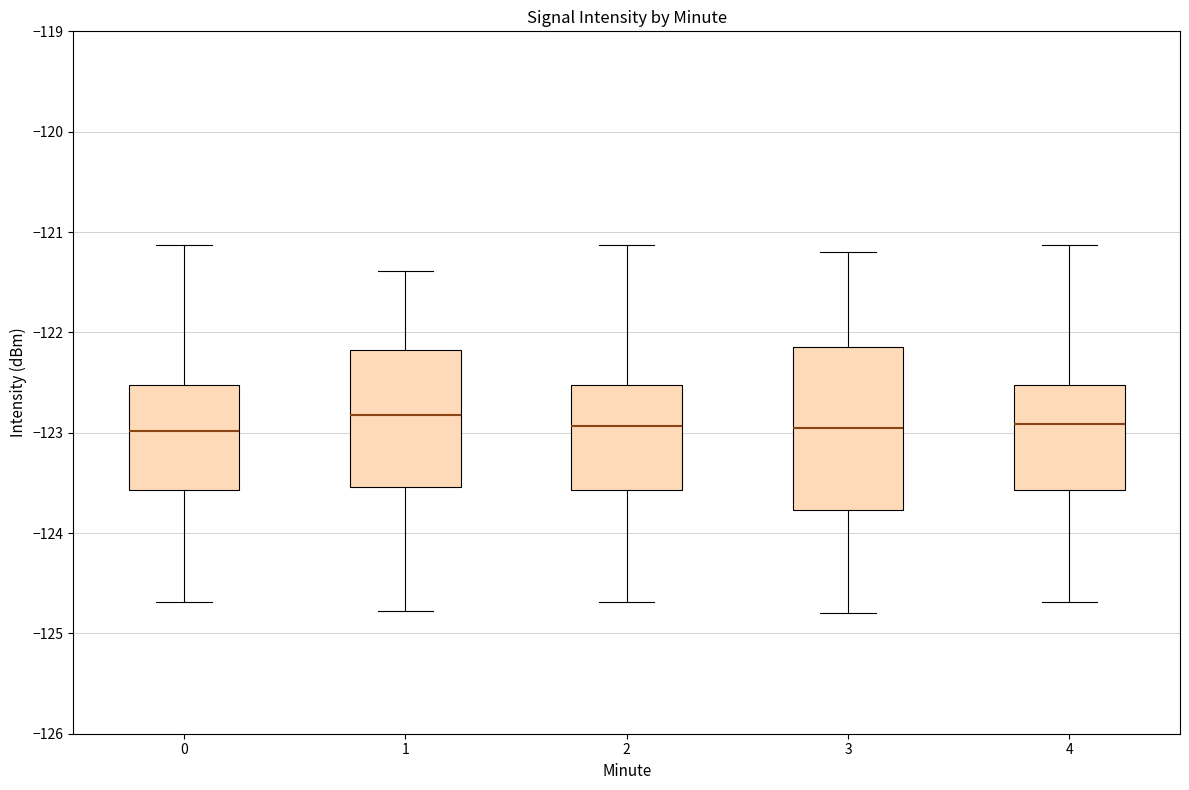

Reading left to right, transcribe this box plot: for each box, give where its median line is, the range the box spans, and where its two whiskers end, as read against the y-axis. The values are not printed on the chart, so give them approximately, as read against the axis.

0: median -123.0, box -123.6 to -122.5, whiskers -124.7 to -121.1
1: median -122.8, box -123.5 to -122.2, whiskers -124.8 to -121.4
2: median -122.9, box -123.6 to -122.5, whiskers -124.7 to -121.1
3: median -122.9, box -123.8 to -122.1, whiskers -124.8 to -121.2
4: median -122.9, box -123.6 to -122.5, whiskers -124.7 to -121.1